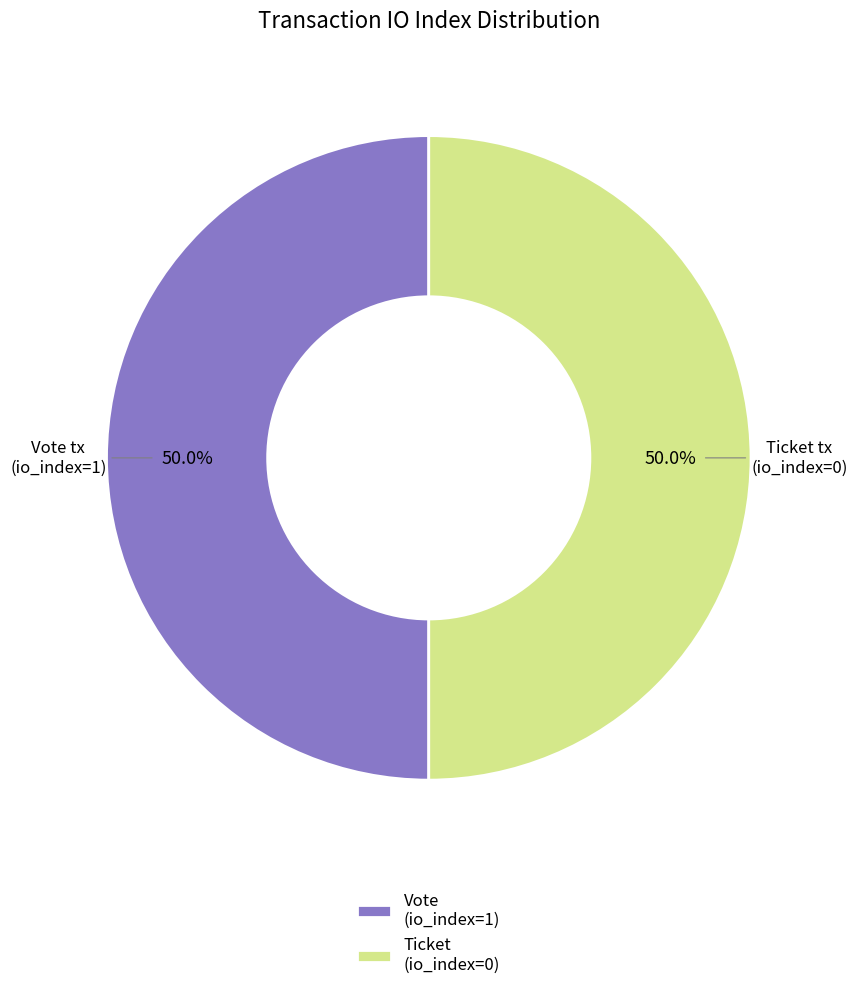

How many slices are in this pie chart?

2